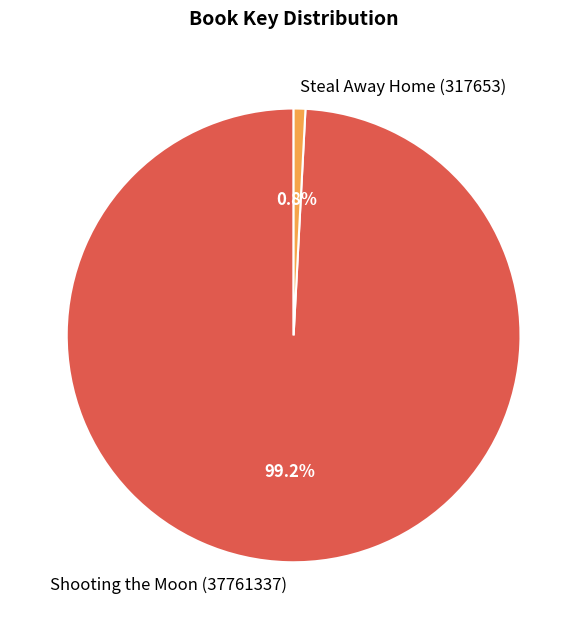

How many slices are in this pie chart?

2